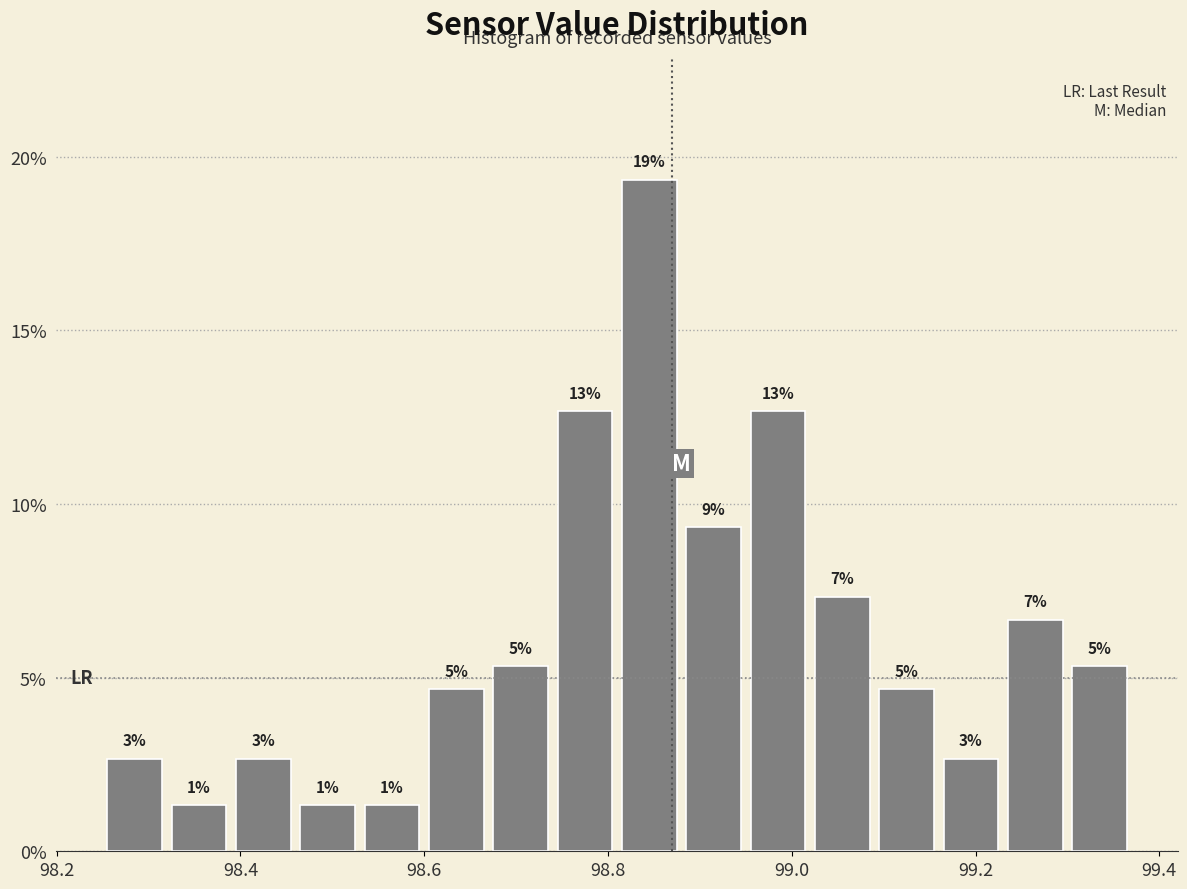

Read against the x-axis, roughly where is the centre of the tallest bar?

98.84